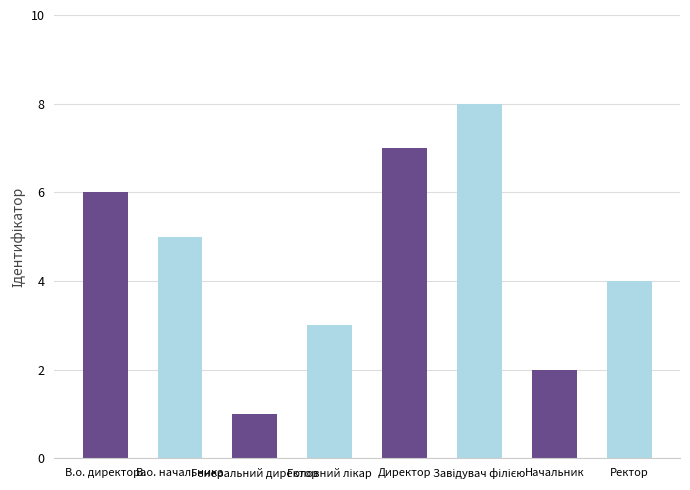

What is the ratio of the value at В.о. начальника to the value at В.о. директора?

0.8